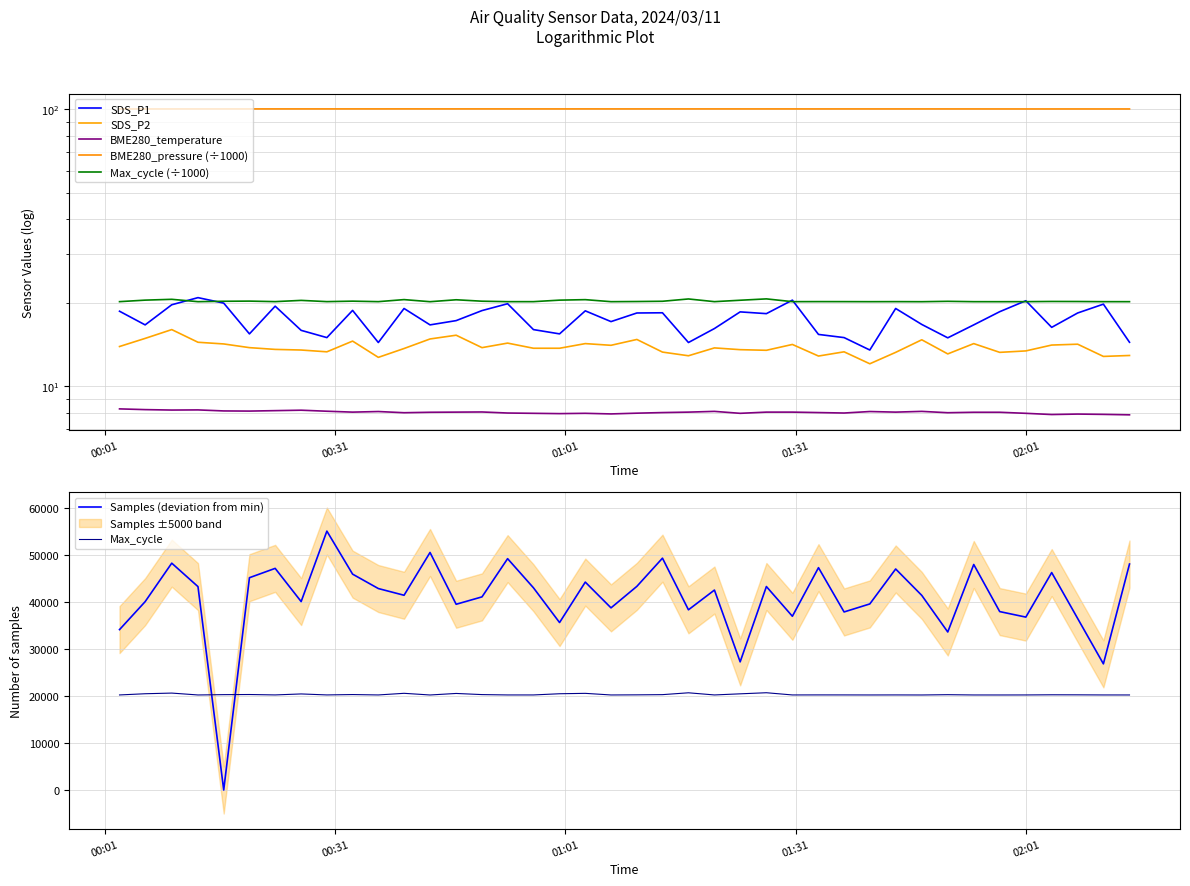

What position from the right is 2024/03/11 01:33:57?

13